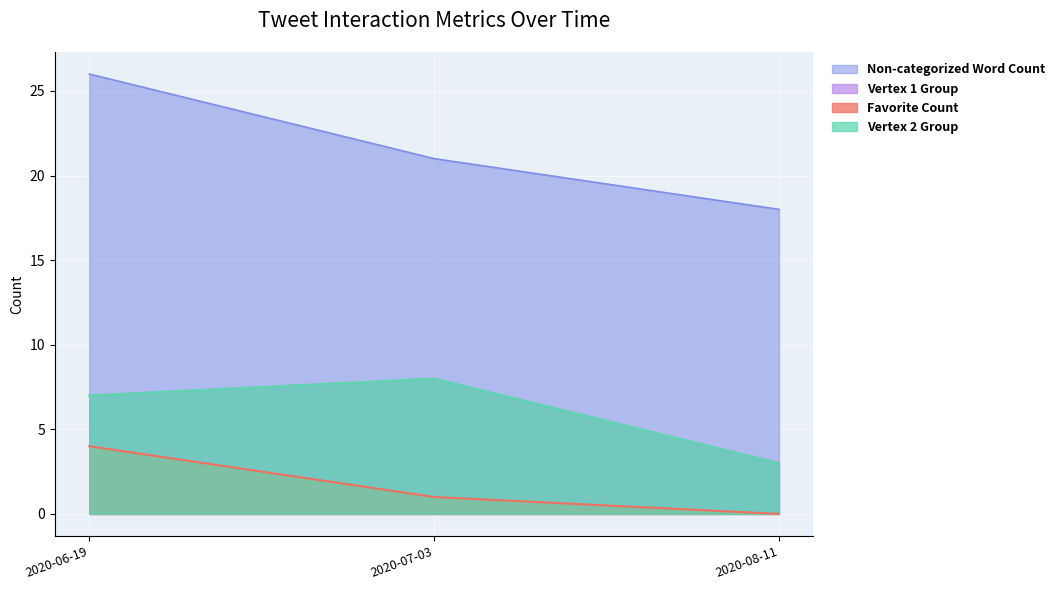

Which series has the largest total across all categories?

Non-categorized Word Count